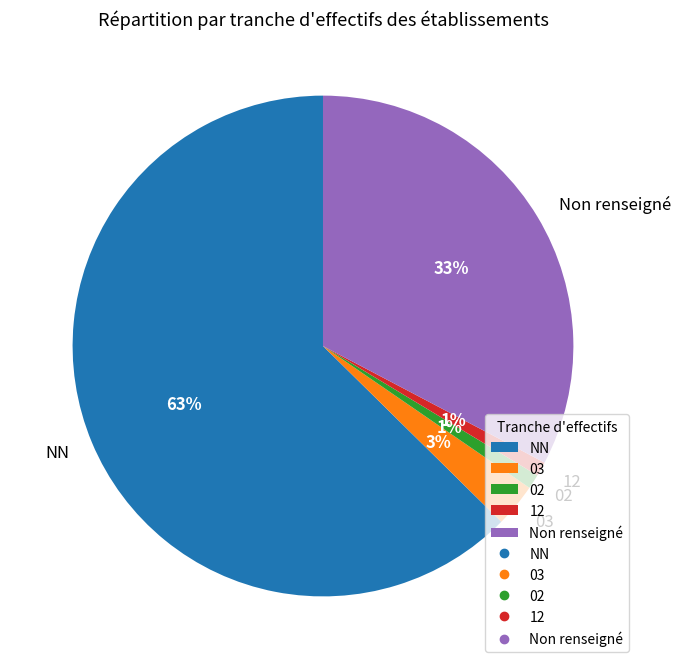

What is the largest slice in the pie chart?

NN